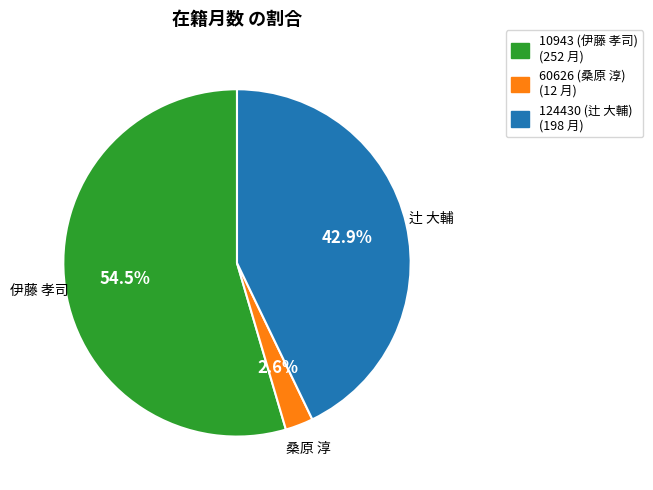

Rank the categories by value from lowest to highest.

60626, 124430, 10943